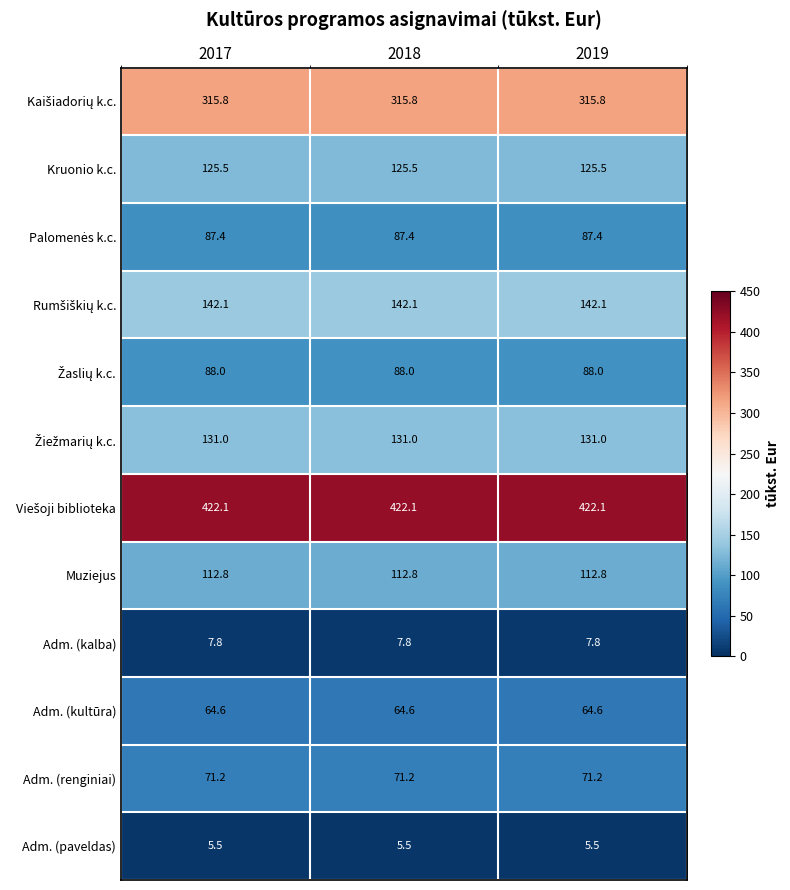

What is the sum of the Adm. (kalba) values at 2017 and 2019?

15.6